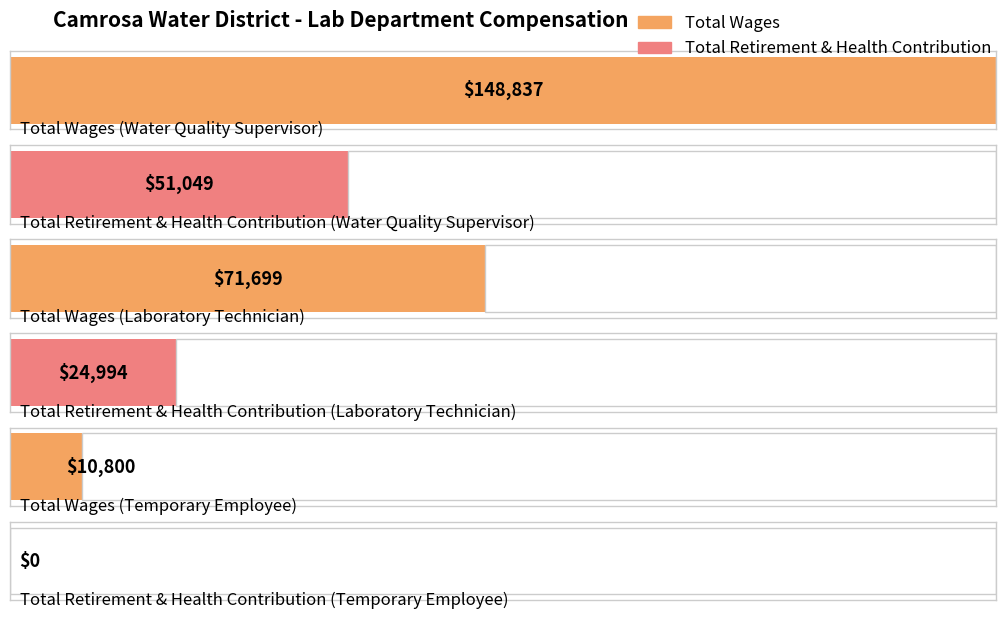

List the series in order of their peak value, lowest first.

Total Retirement & Health Contribution, Total Wages